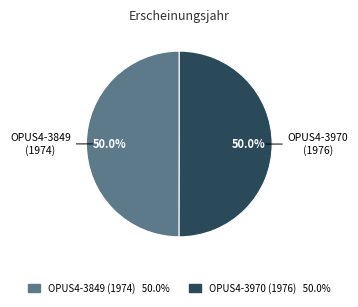

What is the ratio of the value at OPUS4-3970 (1976) to the value at OPUS4-3849 (1974)?

1.0